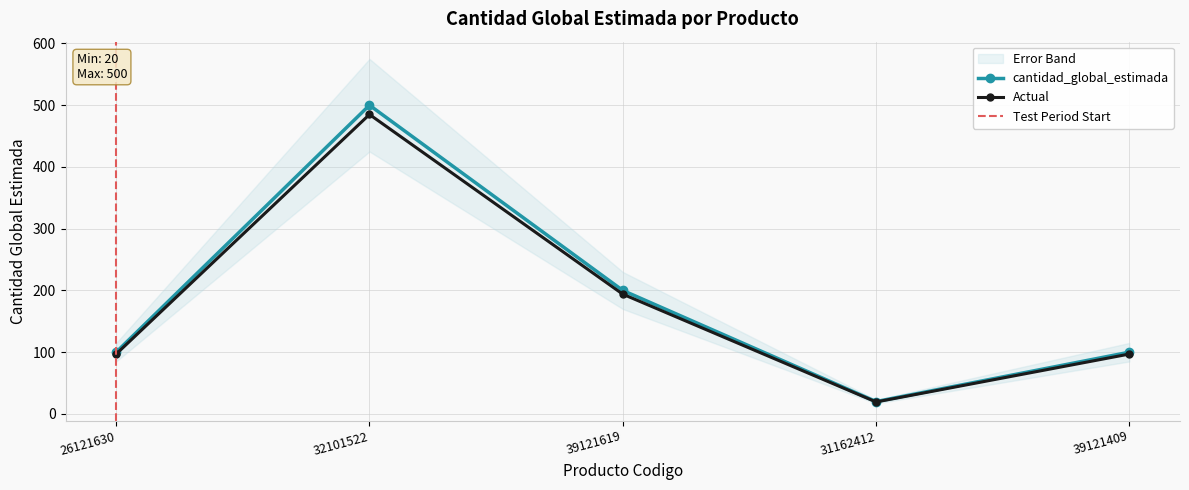

Reading left to right, what are all the values shown in this chart?

26121630=100	32101522=500	39121619=200	31162412=20	39121409=100